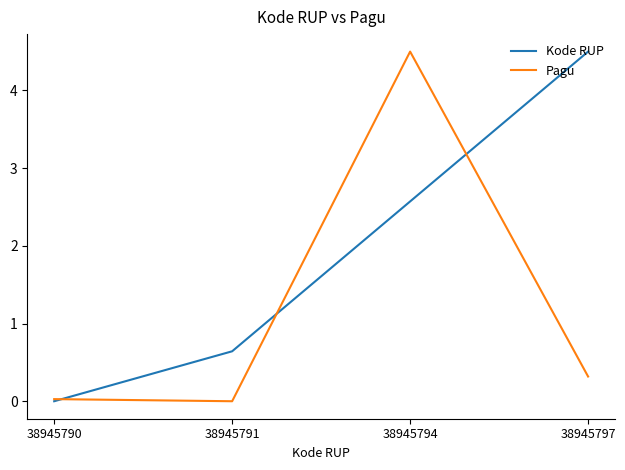

At which label does Kode RUP first exceed 2?

38945794